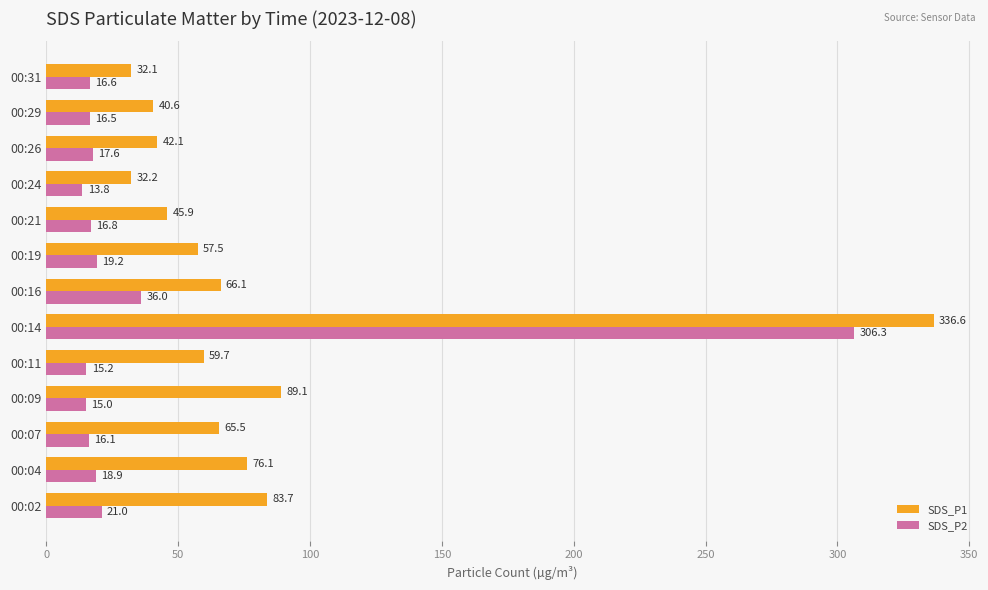

The value of SDS_P1 at 00:29 is 40.6. True or false?

True